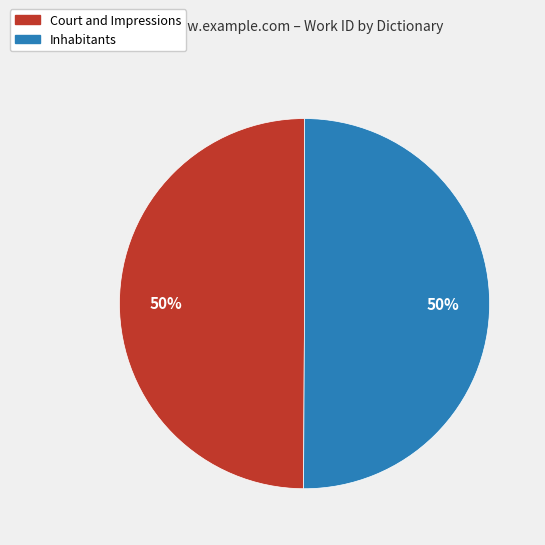

What is the ratio of the value at Court and Impressions to the value at Inhabitants?

1.0